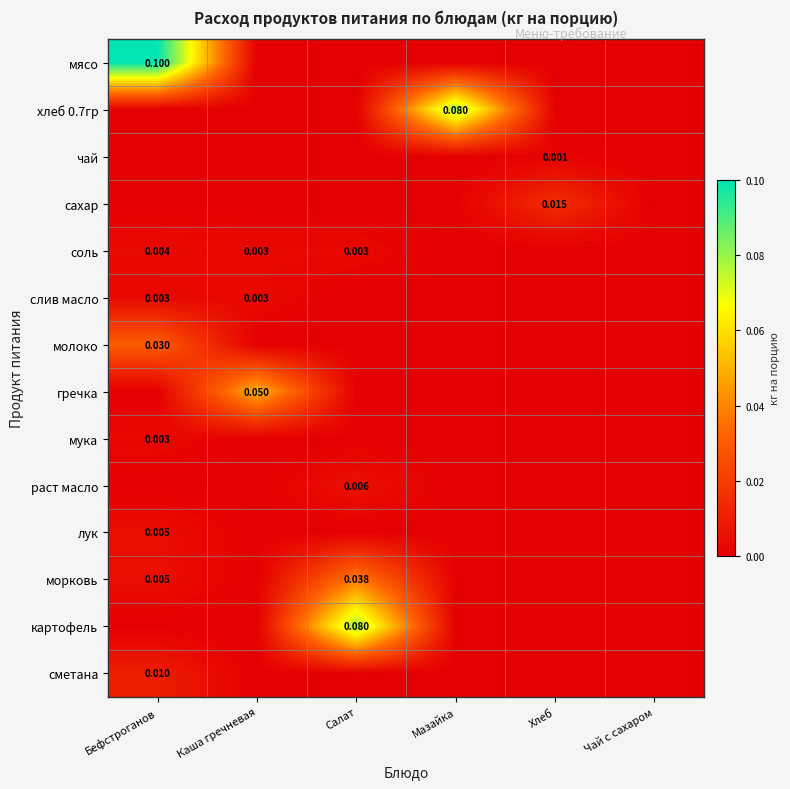

List the series in order of their peak value, lowest first.

чай, слив масло, мука, соль, лук, раст масло, сметана, сахар, молоко, морковь, гречка, хлеб 0.7гр, картофель, мясо